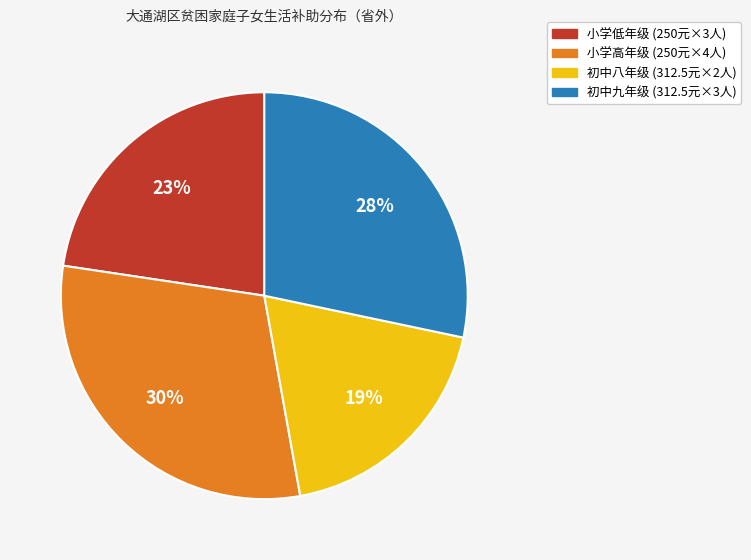

To the nearest percent, what is the average slice percentage?

25%